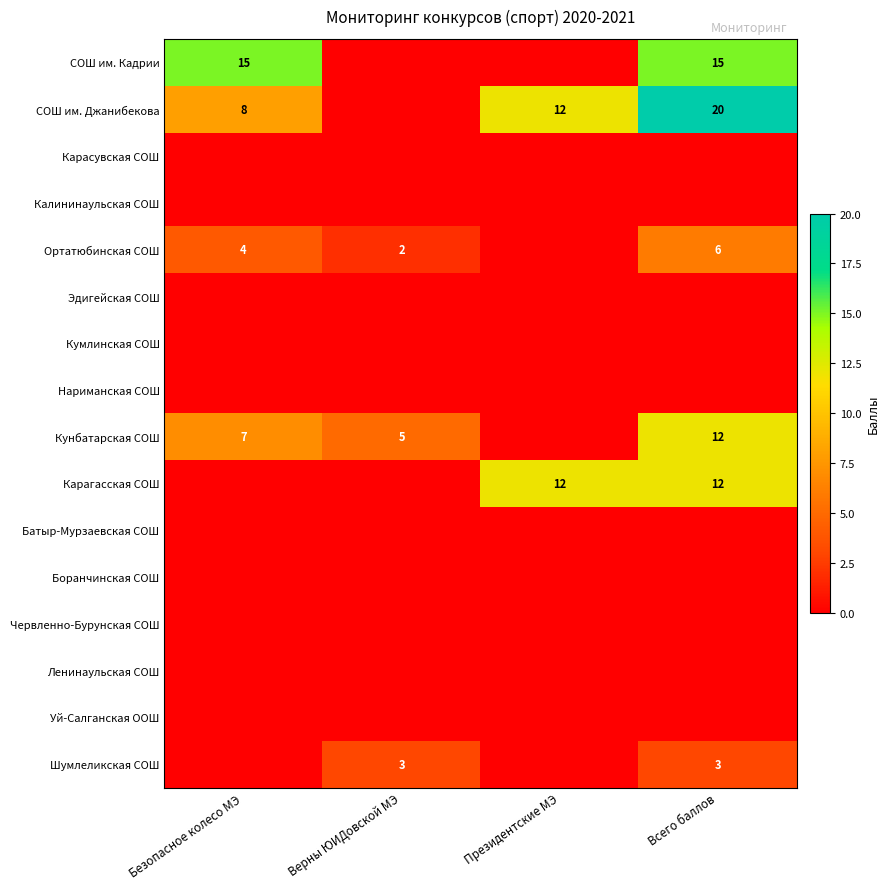

Between Всего баллов and Безопасное колесо МЭ, which is larger?

Всего баллов